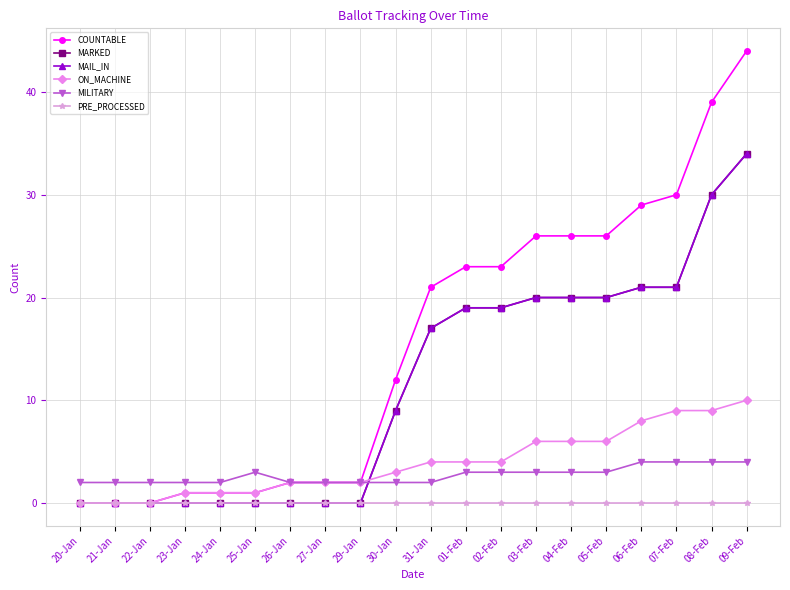

Rank the categories by COUNTABLE value from highest to lowest.

09-Feb, 08-Feb, 07-Feb, 06-Feb, 03-Feb, 04-Feb, 05-Feb, 01-Feb, 02-Feb, 31-Jan, 30-Jan, 26-Jan, 27-Jan, 29-Jan, 23-Jan, 24-Jan, 25-Jan, 20-Jan, 21-Jan, 22-Jan